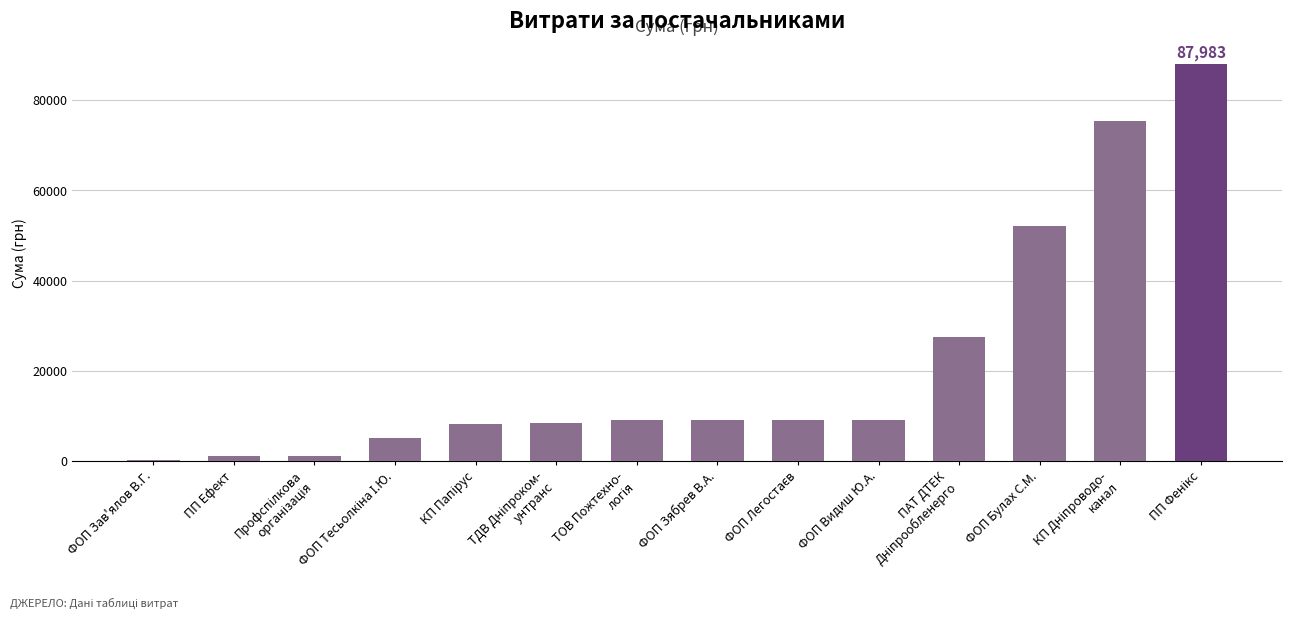

What is the value of the 4th bar from the left?

5020.0